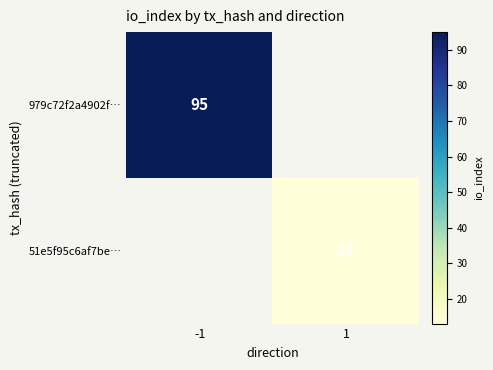

True or false: 979c72f2a4902f… has a value of 159 at -1.

False